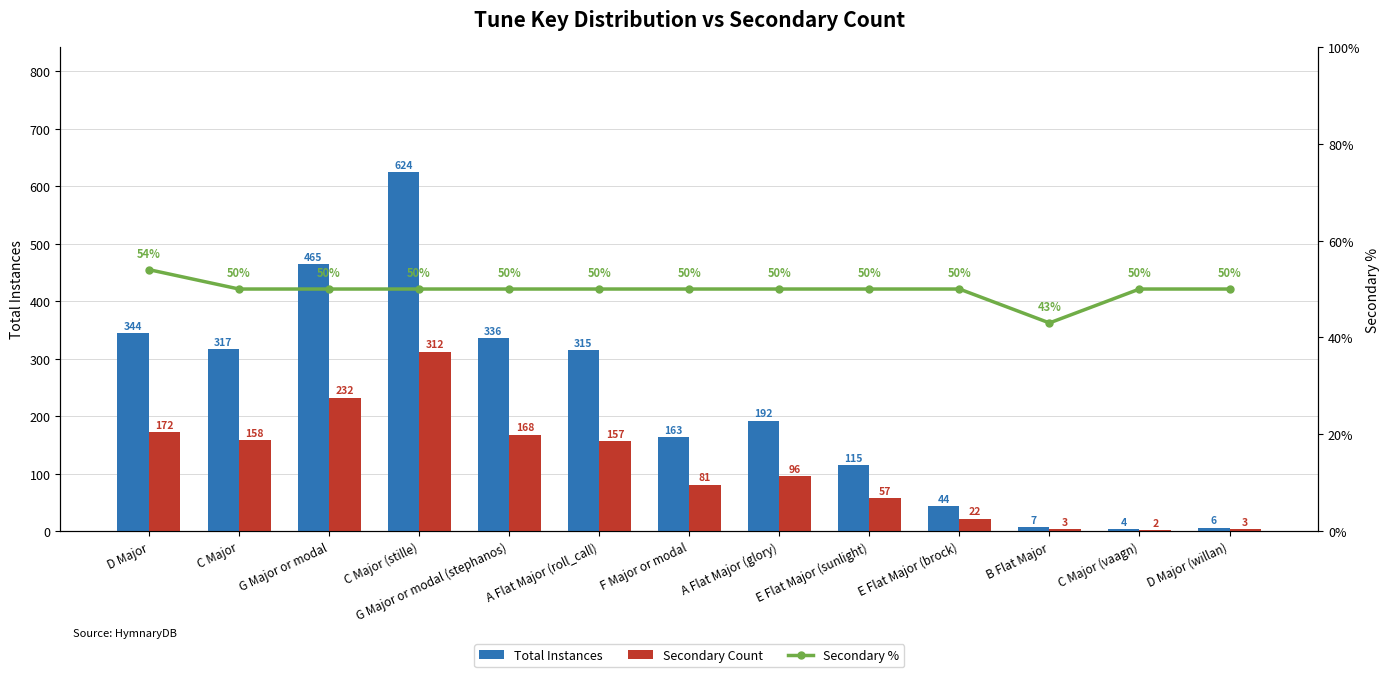

What are all the series names shown in the legend?

Total Instances, Secondary Count, Secondary %